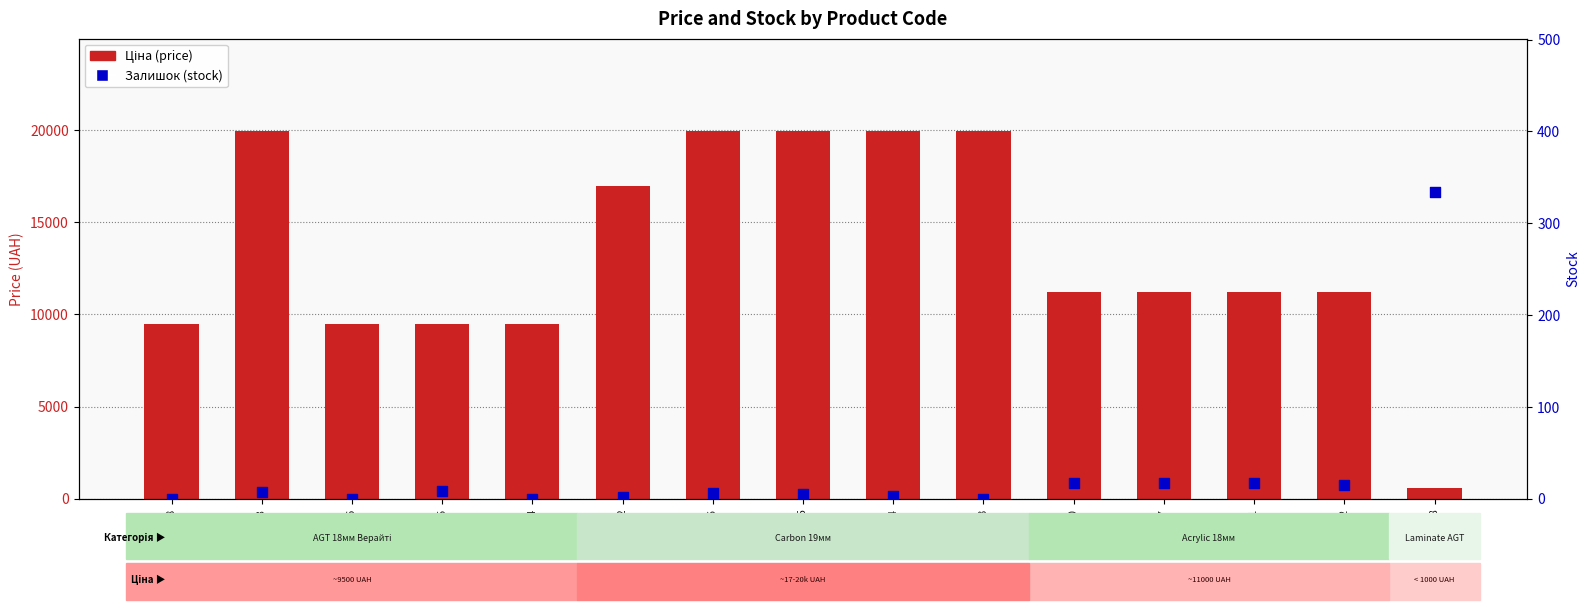

Which series has the widest spread of Y values?

Ціна (price)